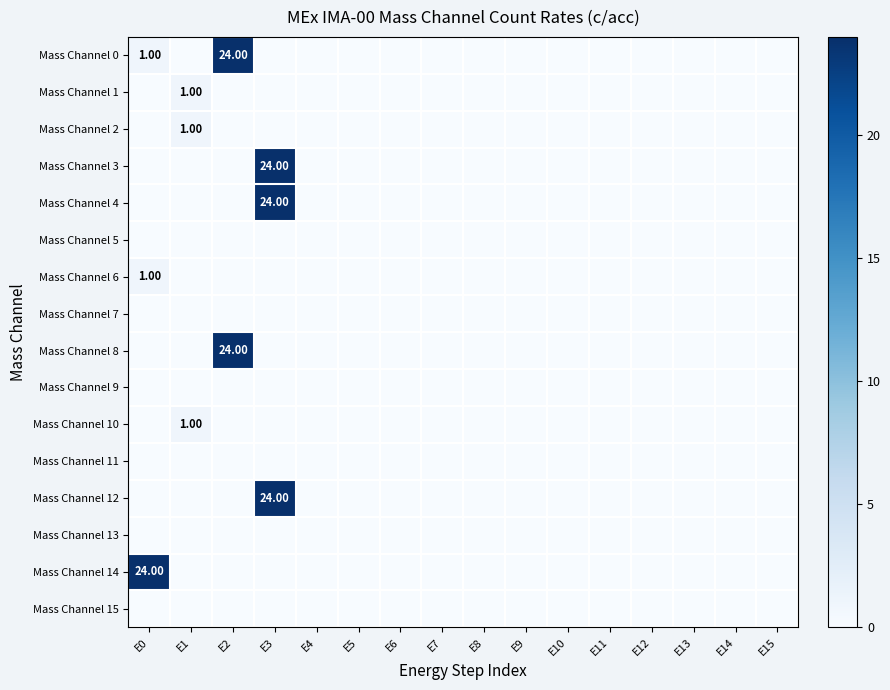

Rank the series at E14 from lowest to highest value.

Mass Channel 0, Mass Channel 1, Mass Channel 2, Mass Channel 3, Mass Channel 4, Mass Channel 5, Mass Channel 6, Mass Channel 7, Mass Channel 8, Mass Channel 9, Mass Channel 10, Mass Channel 11, Mass Channel 12, Mass Channel 13, Mass Channel 14, Mass Channel 15